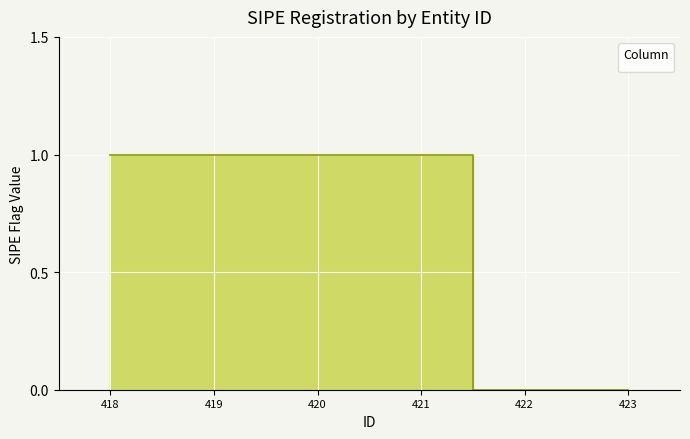

What is the difference between the maximum and minimum values?

1